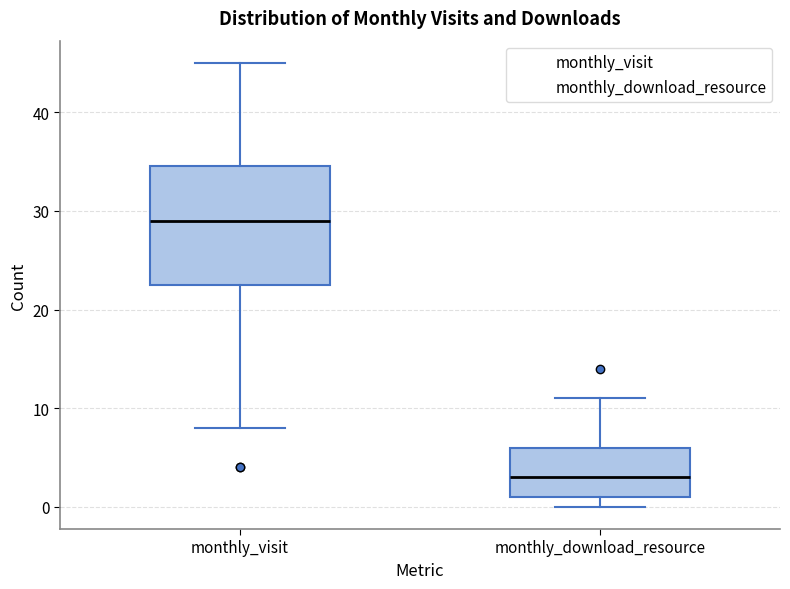

Which box is the tallest, from its lower edge to its upper edge?

monthly_visit